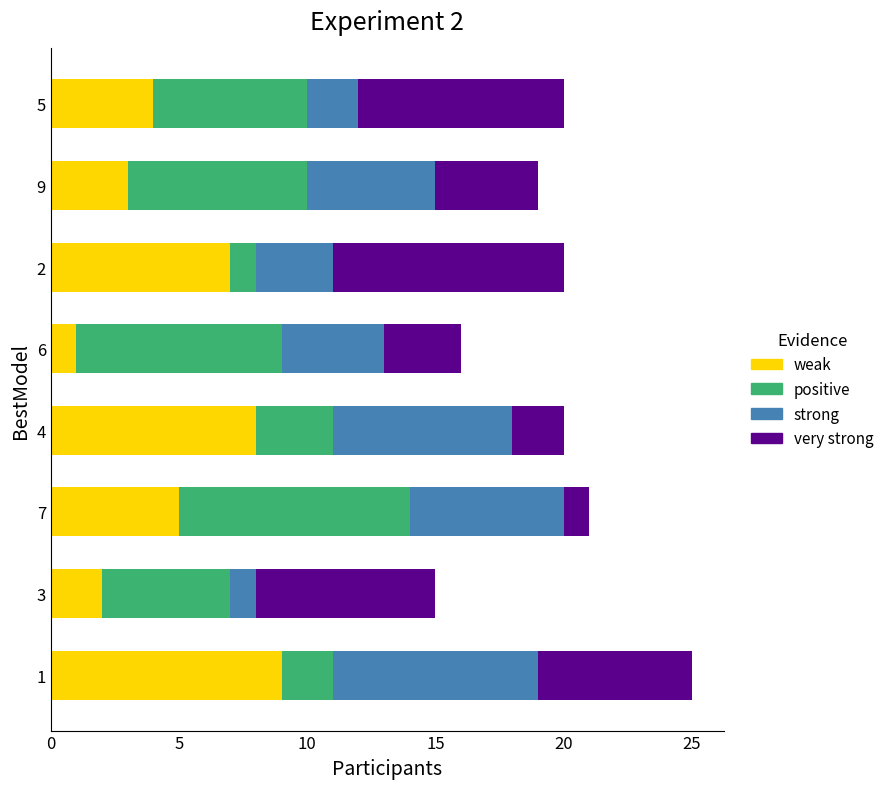

What is the difference between the maximum and minimum values in the weak series?

8